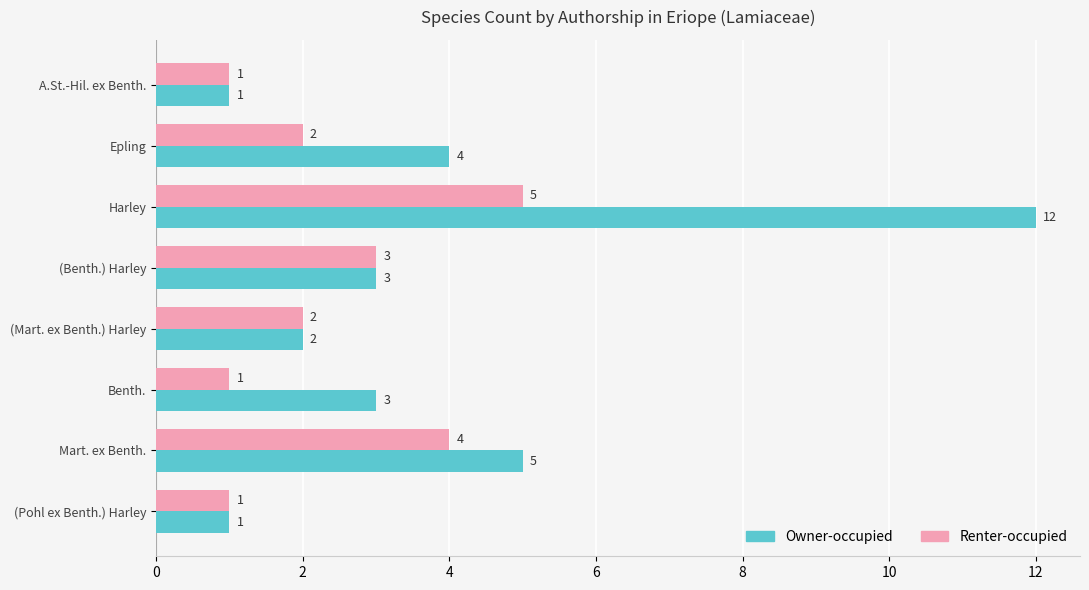

Is it true that Owner-occupied equals 2 at (Benth.) Harley?

False